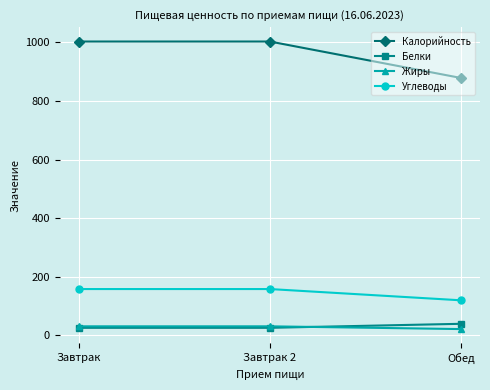

Which series has the widest spread of values?

Калорийность